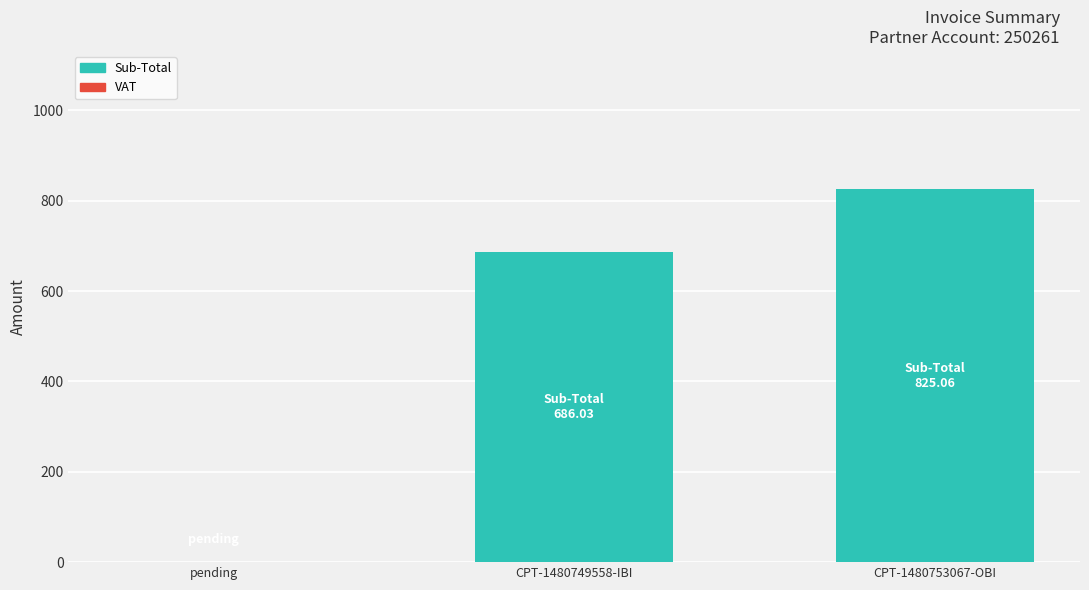

Is it true that the value at pending is 0.0?

True